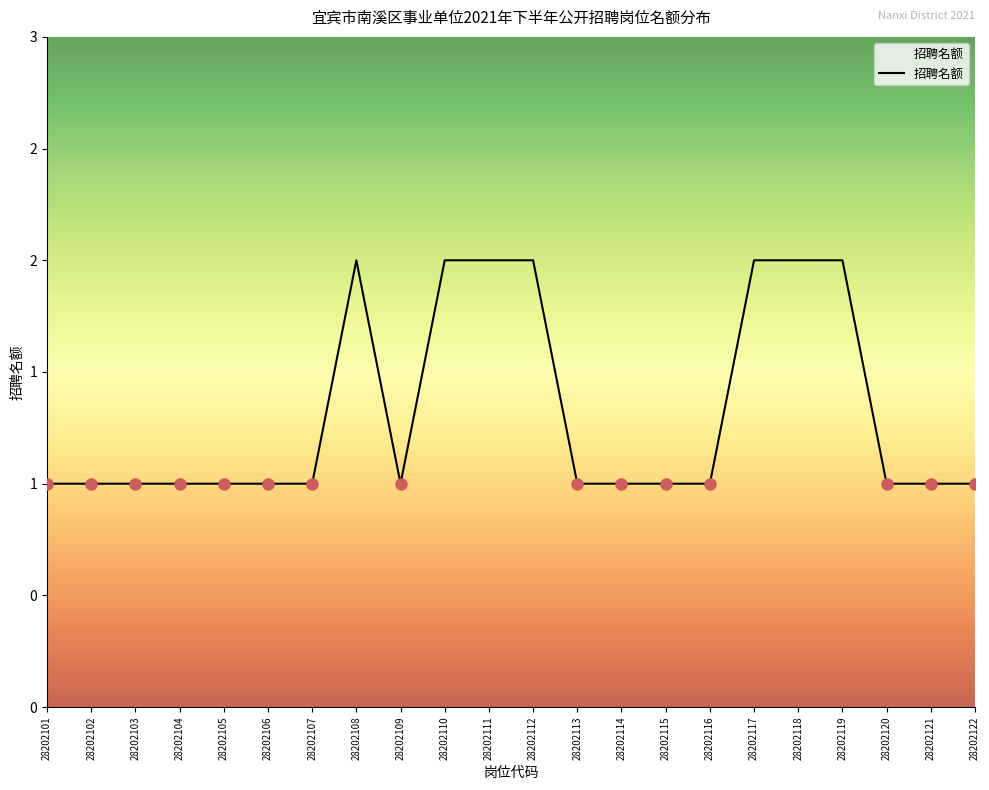

Reading right to left, list all the values displayed in this chart.

28202122=1	28202121=1	28202120=1	28202119=2	28202118=2	28202117=2	28202116=1	28202115=1	28202114=1	28202113=1	28202112=2	28202111=2	28202110=2	28202109=1	28202108=2	28202107=1	28202106=1	28202105=1	28202104=1	28202103=1	28202102=1	28202101=1